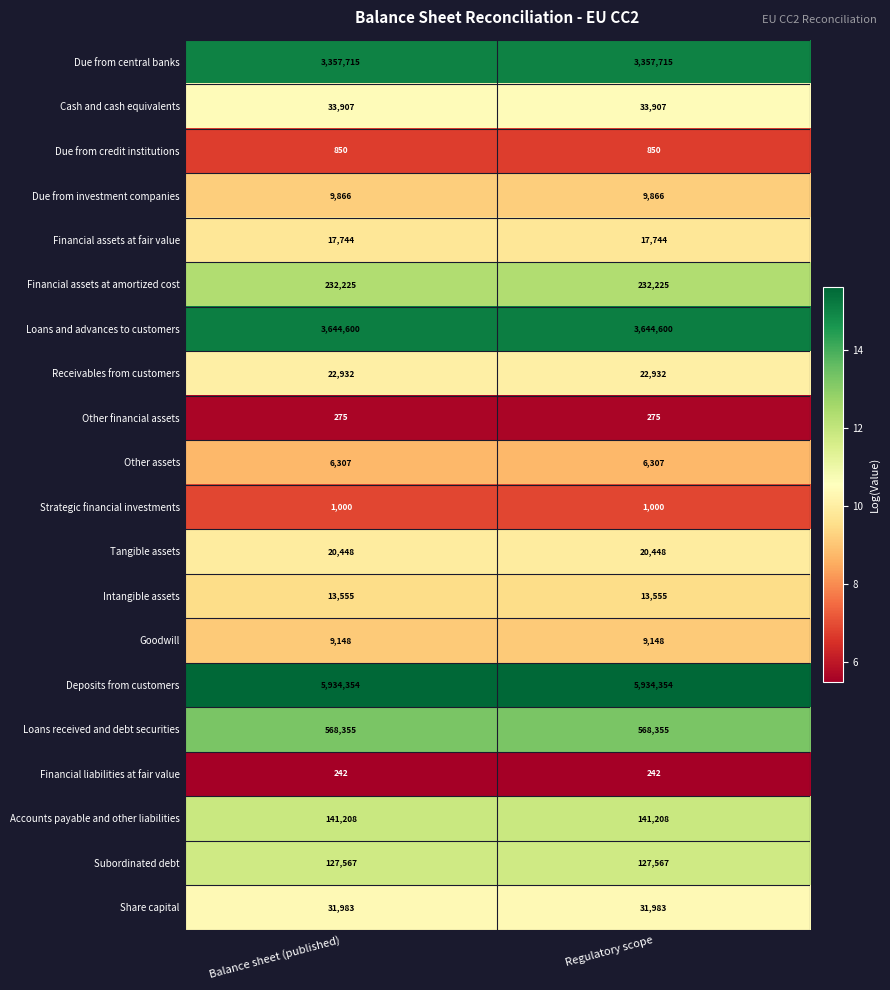

What is the approximate value of Tangible assets at Regulatory scope?

20448